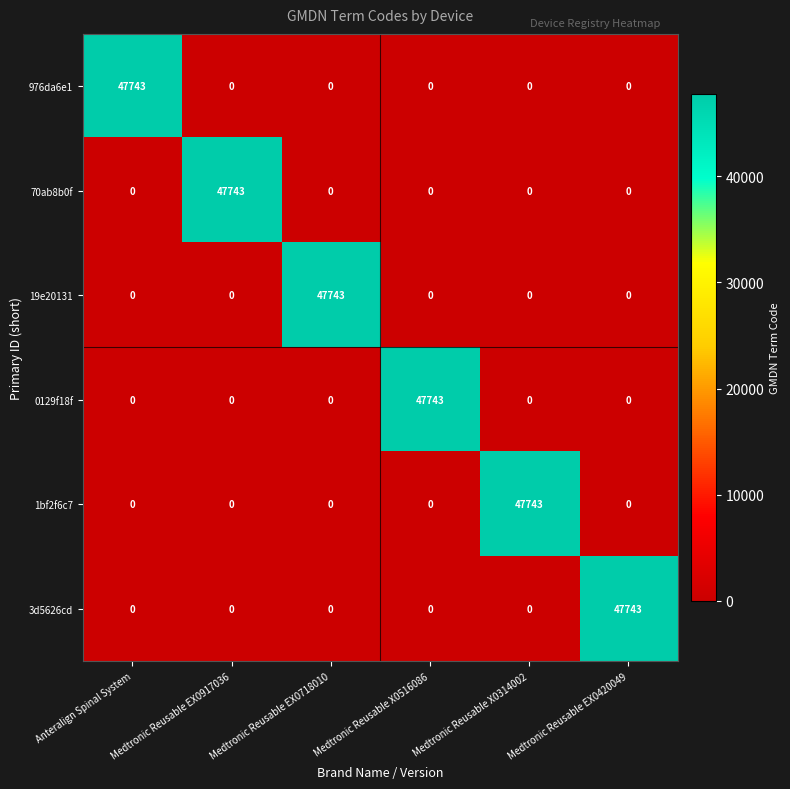

At which label does 976da6e1 reach its peak?

Anteralign Spinal System